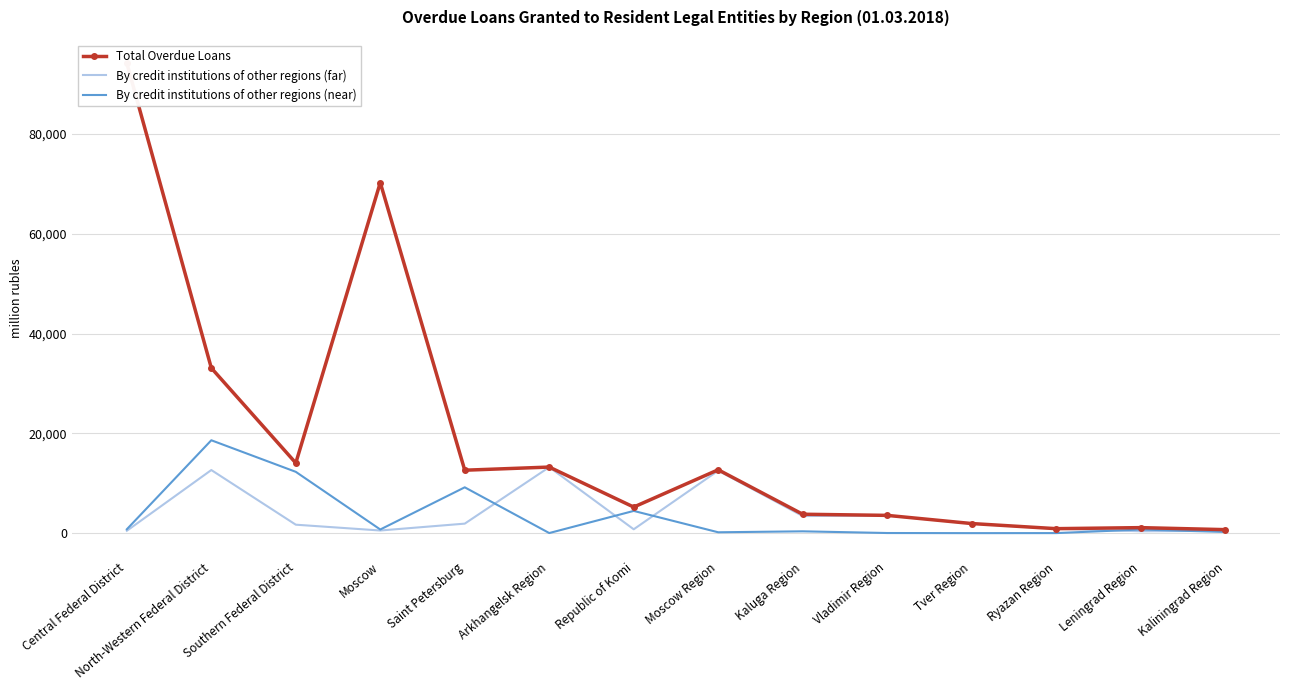

Where is the first local minimum for By credit institutions of other regions (far)?

Moscow